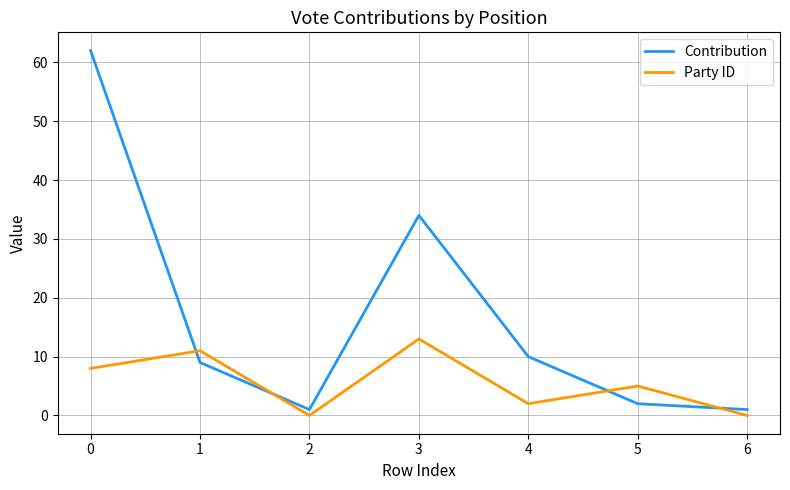

List the series in order of their peak value, lowest first.

Party ID, Contribution